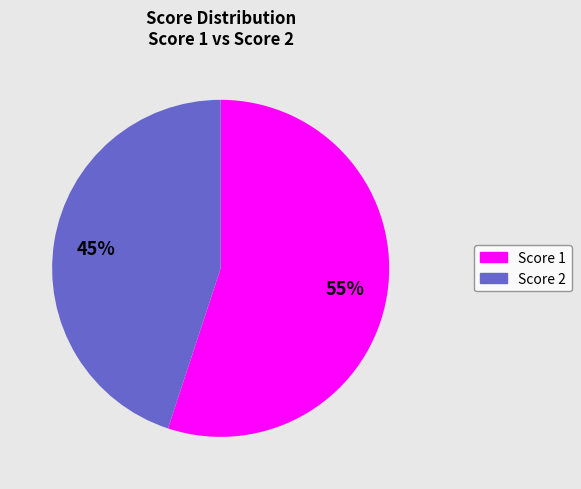

To the nearest percent, what is the difference between the largest and smallest slice percentages?

10%